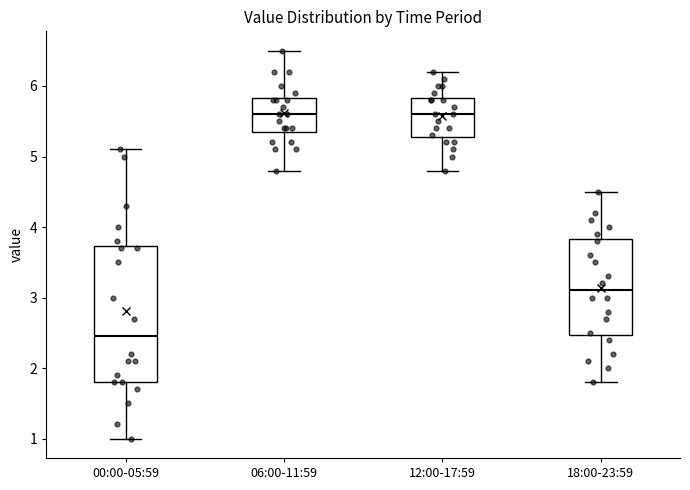

Which box's median line is the lowest?

00:00-05:59